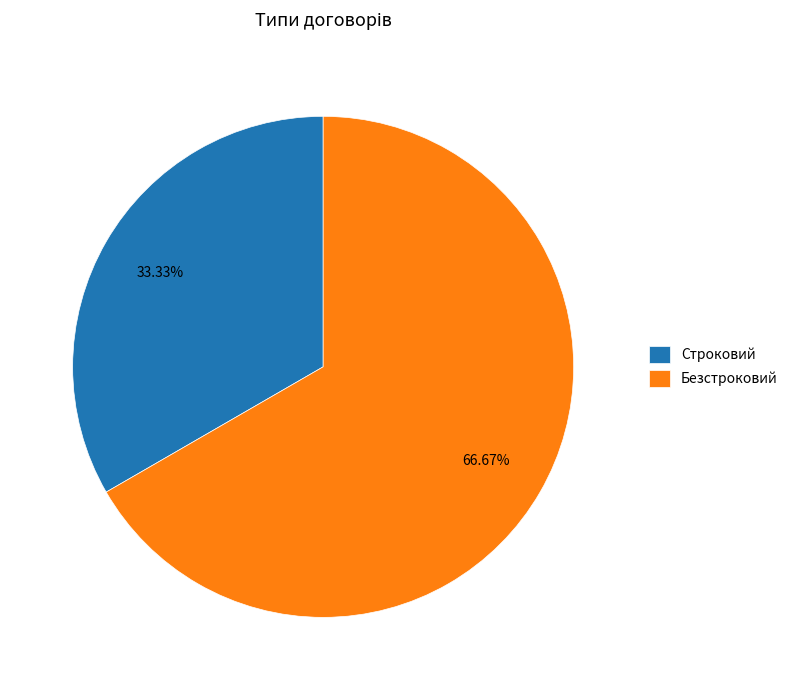

Which slice is the smallest?

Строковий